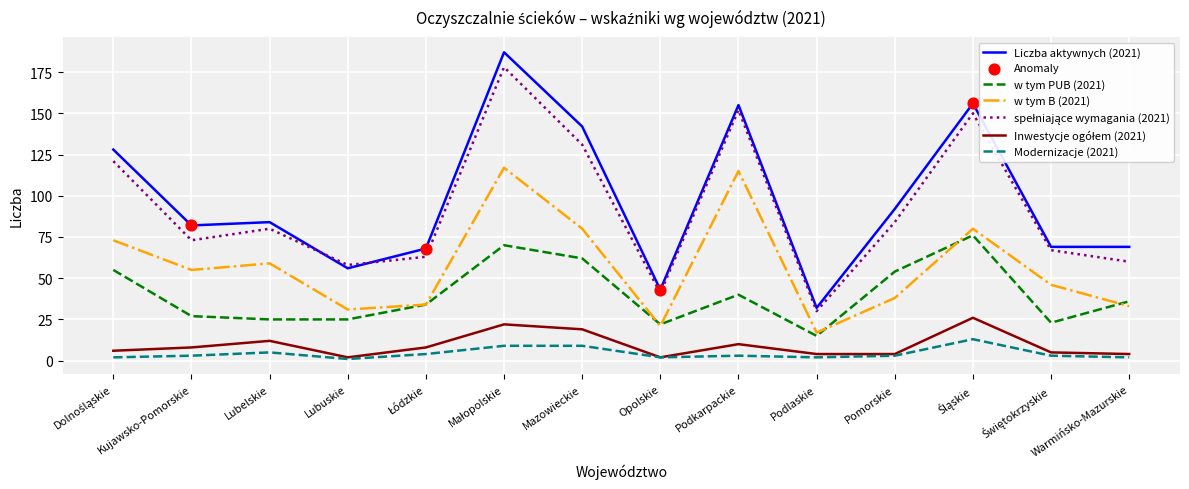

Which series has the largest total across all categories?

Liczba aktywnych (2021)